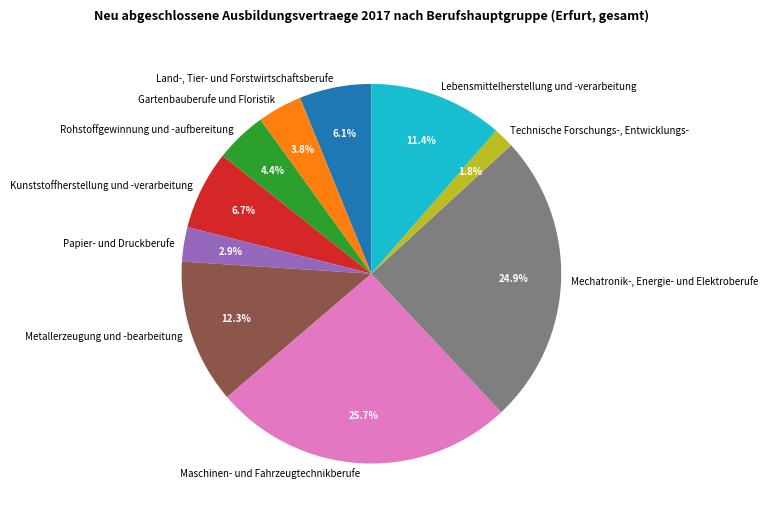

True or false: Metallerzeugung und -bearbeitung accounts for 1% of the total.

False